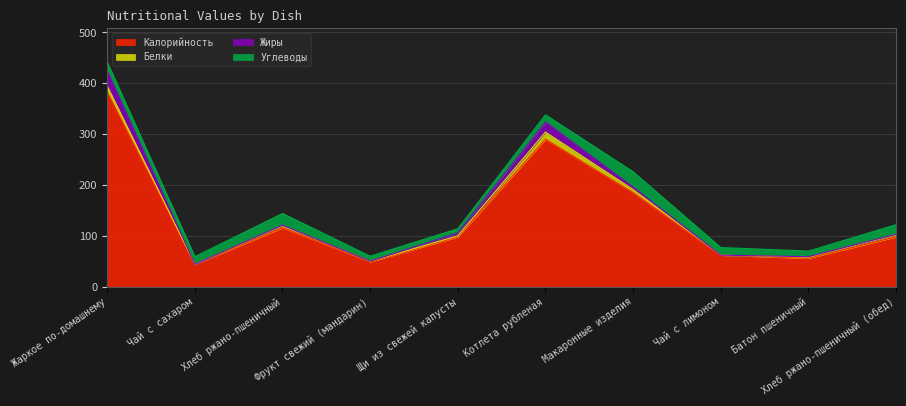

What is the sum of all Белки values?

45